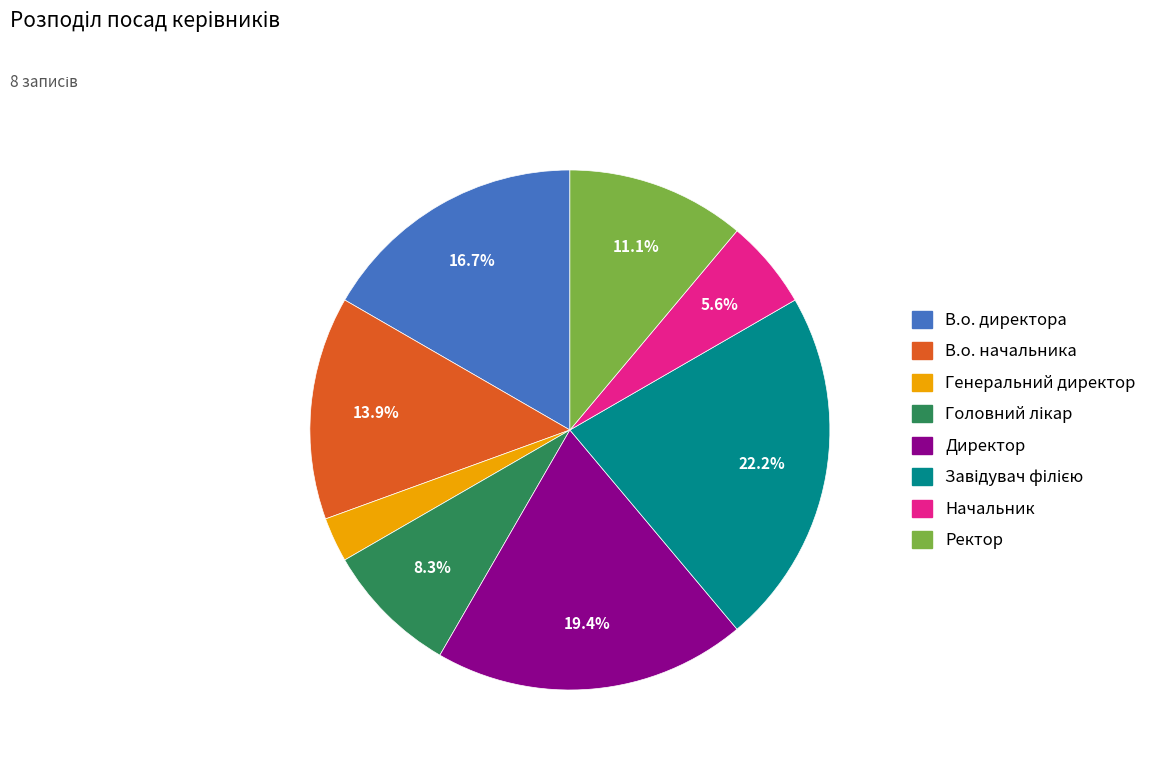

Does Ректор represent more than half of the total?

No